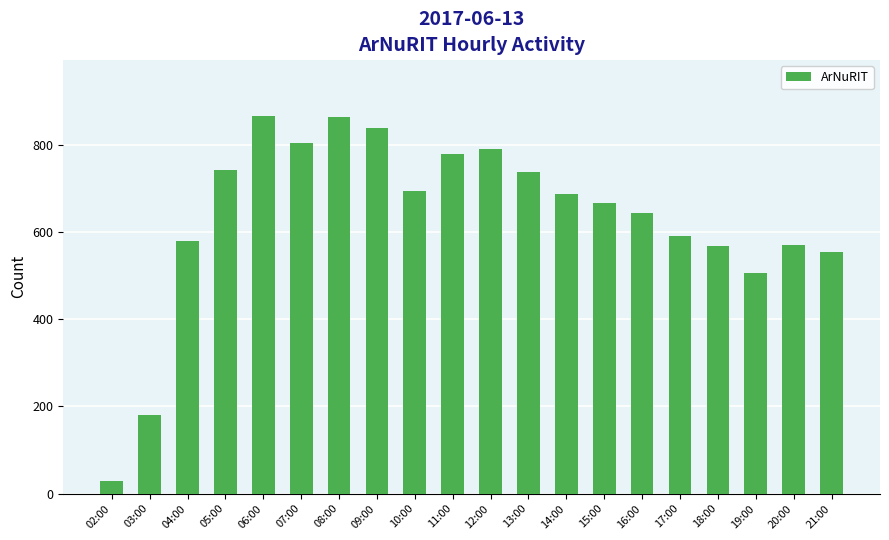

What is the change in value from 10:00 to 21:00?

-140